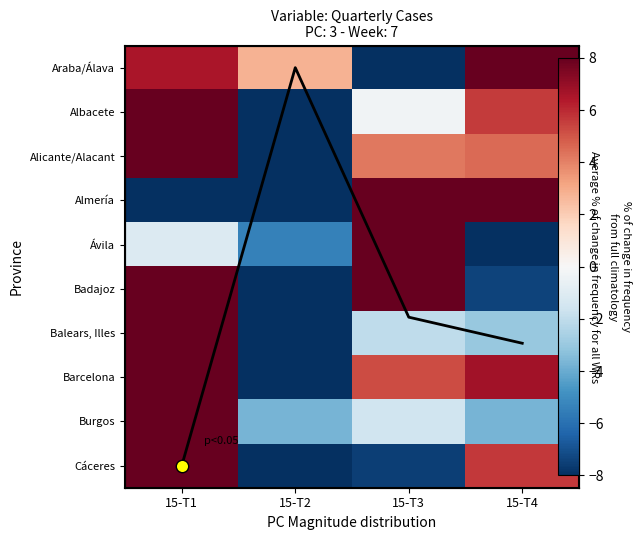

What is the total value across all series at 15-T1?

109.2